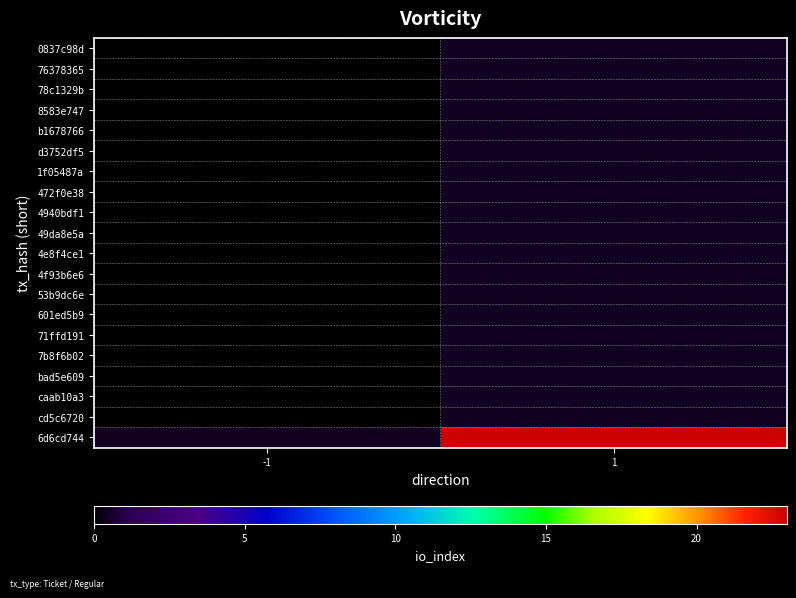

List the series in order of their overall mean, highest first.

0837c98d, 76378365, 78c1329b, 8583e747, b1678766, d3752df5, 1f05487a, 472f0e38, 4940bdf1, 49da8e5a, 4e8f4ce1, 4f93b6e6, 53b9dc6e, 601ed5b9, 71ffd191, 7b8f6b02, bad5e609, caab10a3, cd5c6720, 6d6cd744